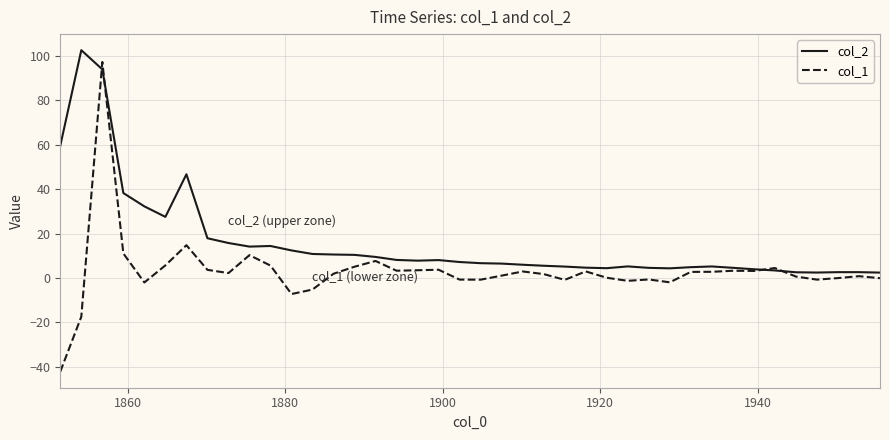

Rank the series by their maximum value, from lowest to highest.

col_1, col_2